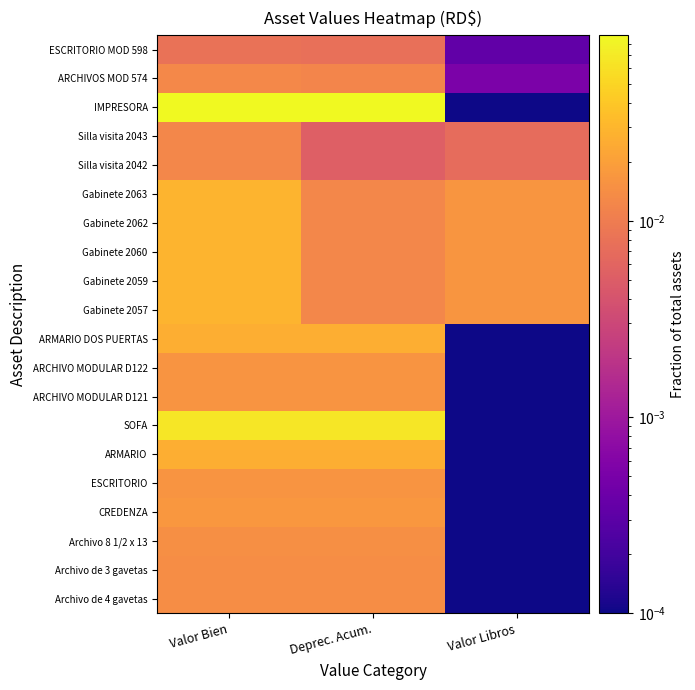

Which has a higher value, Deprec. Acum. or Valor Bien?

Valor Bien